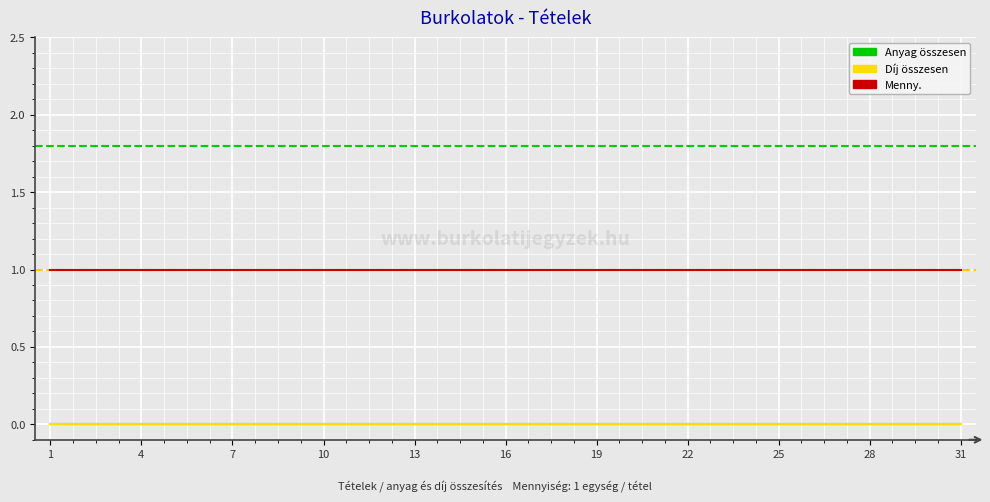

Rank the series by their maximum value, from highest to lowest.

Menny., Anyag összesen, Díj összesen